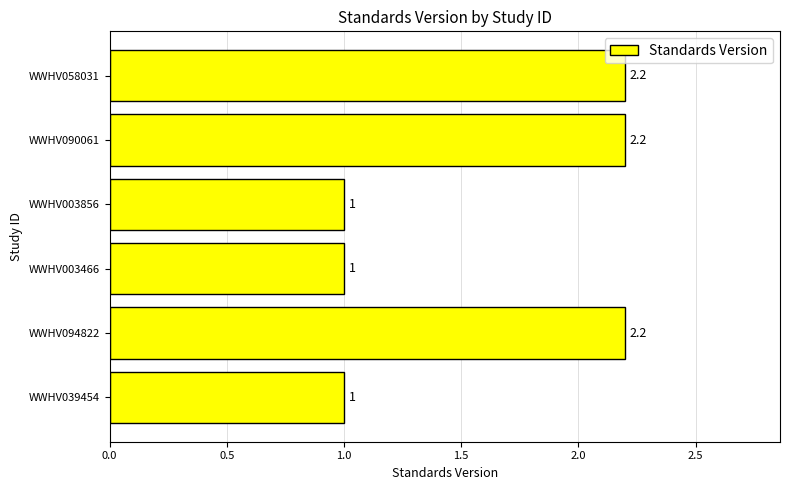

Does the chart contain stacked bars?

No